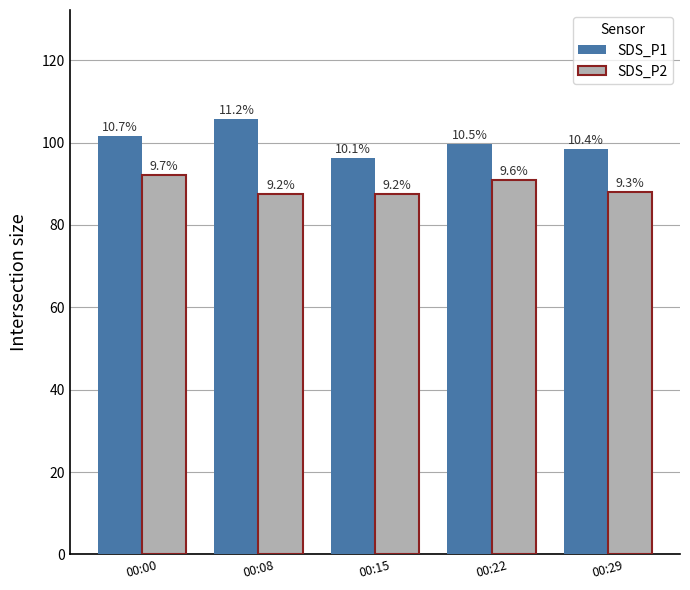

At which category does the chart reach its minimum across all series?

00:08